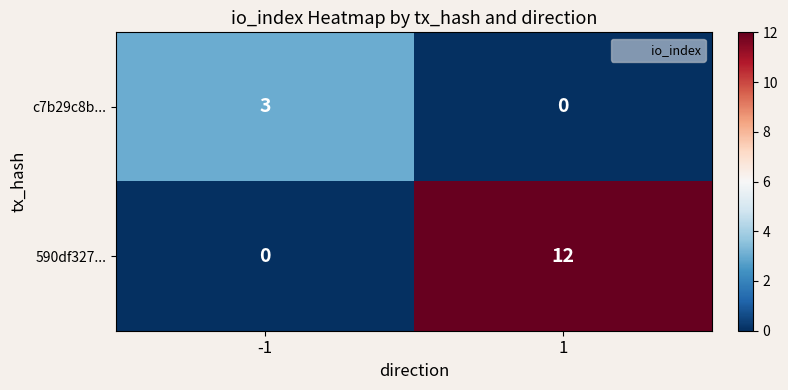

Which series has the largest total across all categories?

590df327...